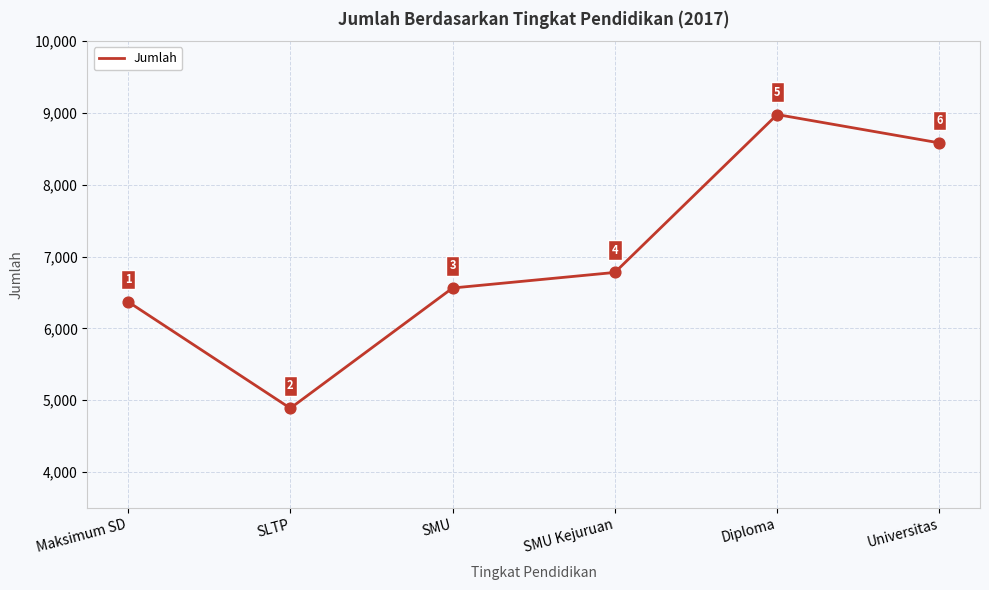

Which has a higher value, SLTP or Universitas?

Universitas